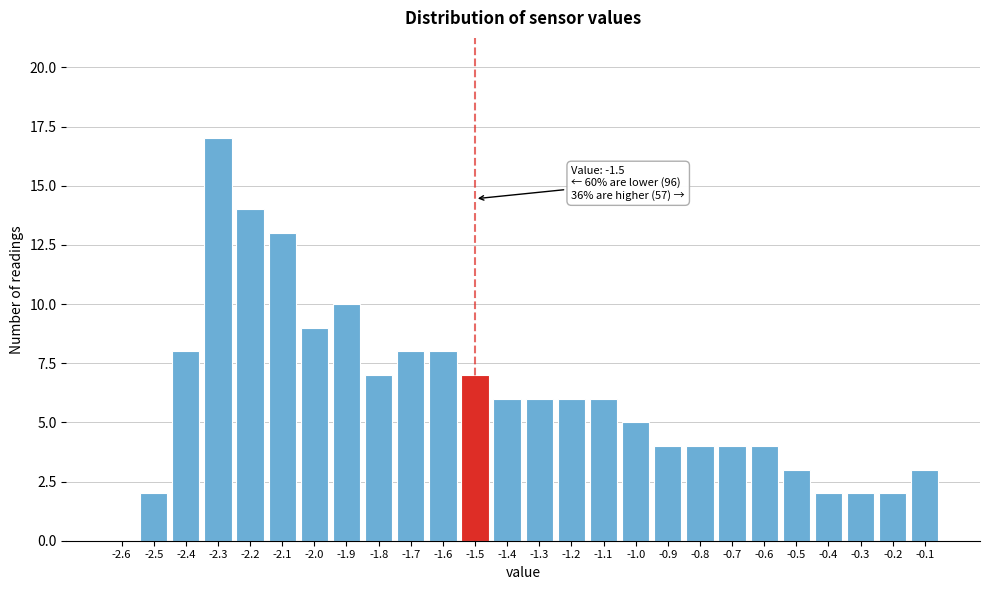

Reading left to right, what are all the values shown in this chart?

-2.6=0	-2.5=2	-2.4=8	-2.3=17	-2.2=14	-2.1=13	-2.0=9	-1.9=10	-1.8=7	-1.7=8	-1.6=8	-1.5=7	-1.4=6	-1.3=6	-1.2=6	-1.1=6	-1.0=5	-0.9=4	-0.8=4	-0.7=4	-0.6=4	-0.5=3	-0.4=2	-0.3=2	-0.2=2	-0.1=3